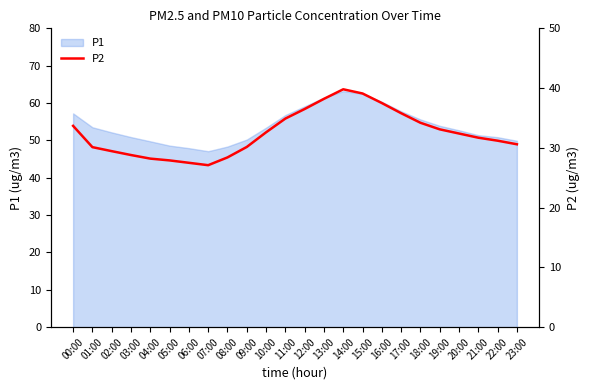

The value of P1 at 21:00 is 31.1. True or false?

False